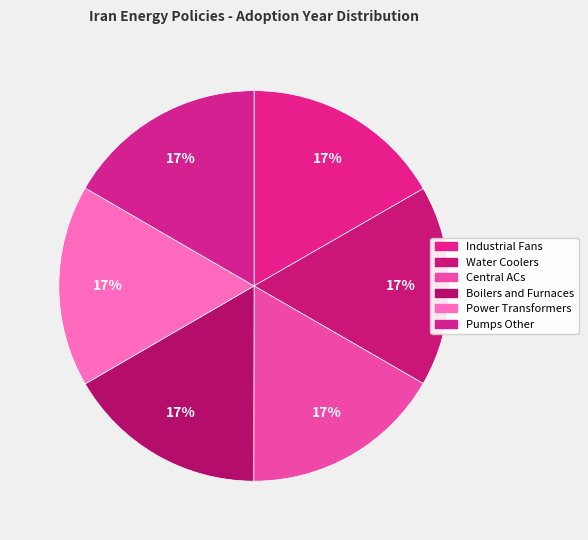

To the nearest percent, what is the combined percentage of Power Transformers and Pumps Other?

33%